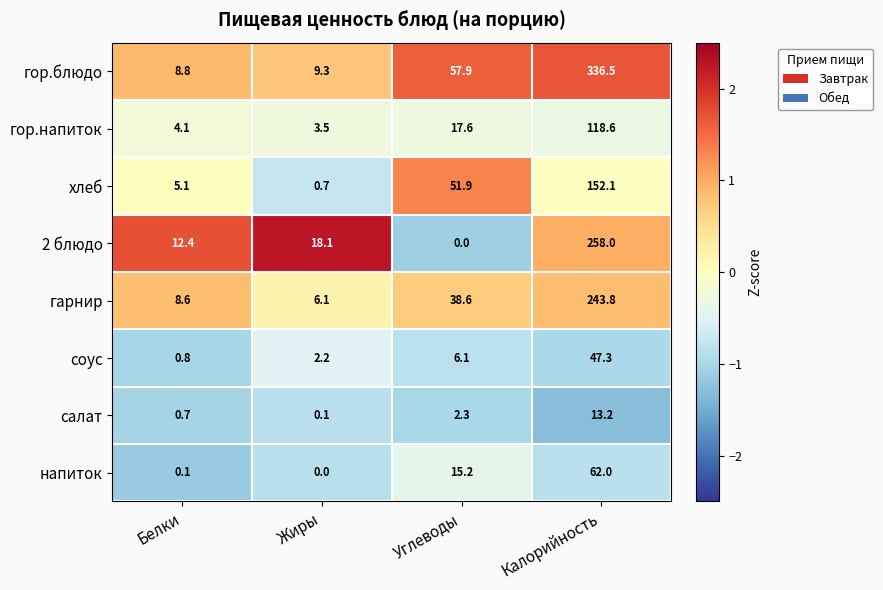

What is the highest value of the салат series?

13.2